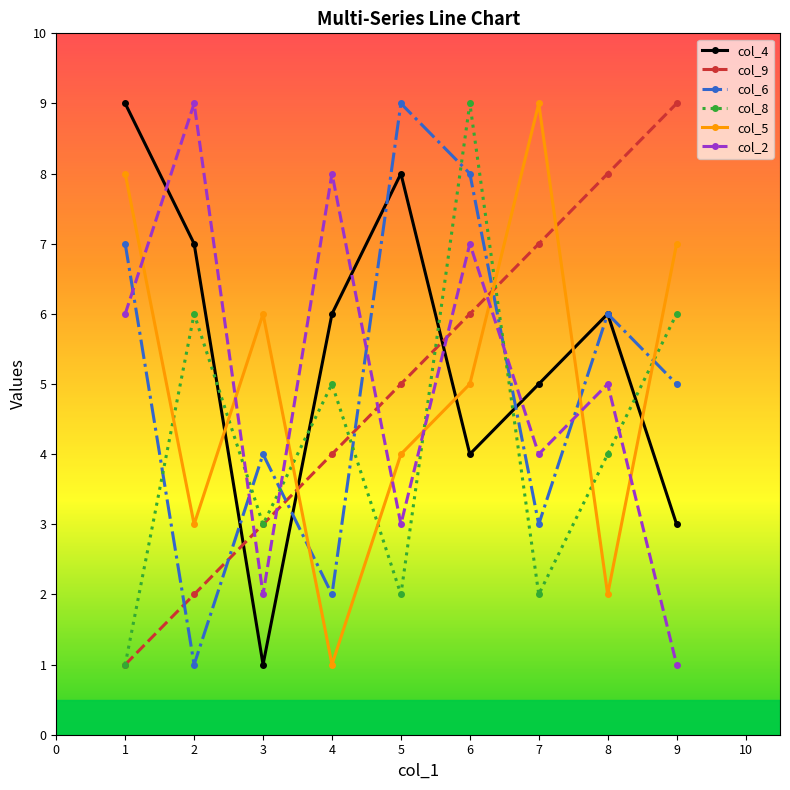

What are all the series names shown in the legend?

col_4, col_9, col_6, col_8, col_5, col_2